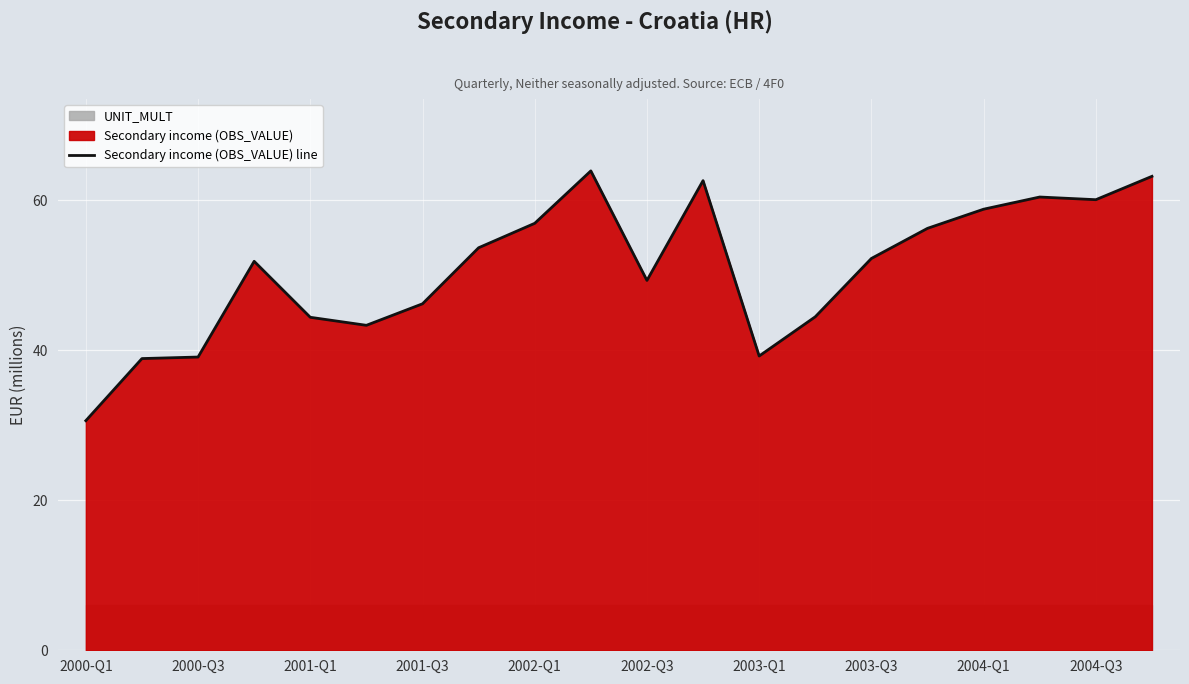

Which has a higher value, 2004-Q3 or 16?

2004-Q3